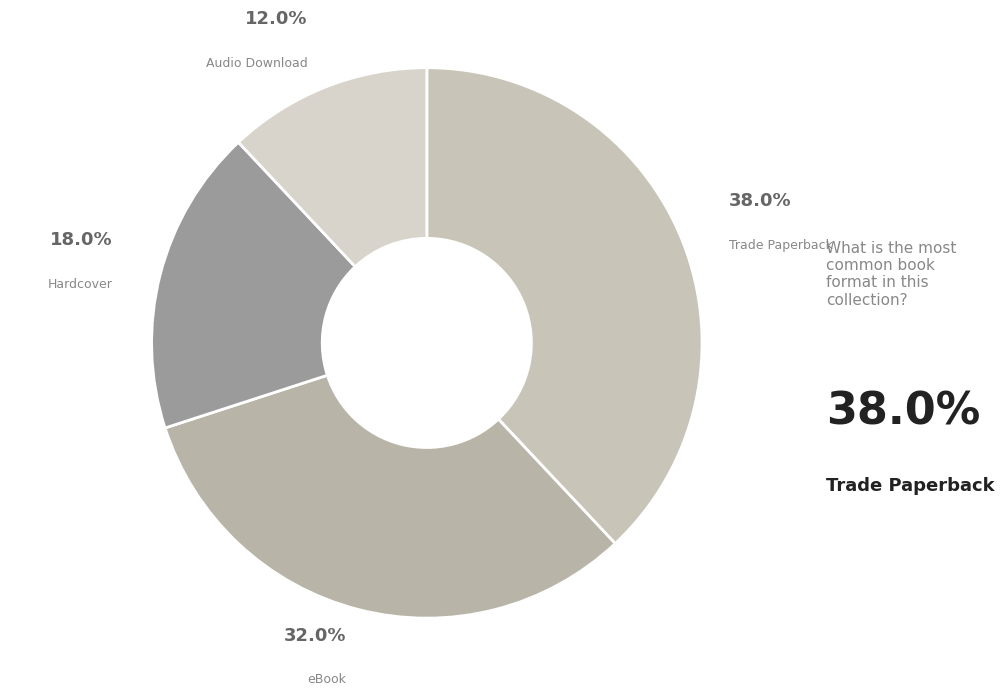

How many segments does this pie chart have?

4